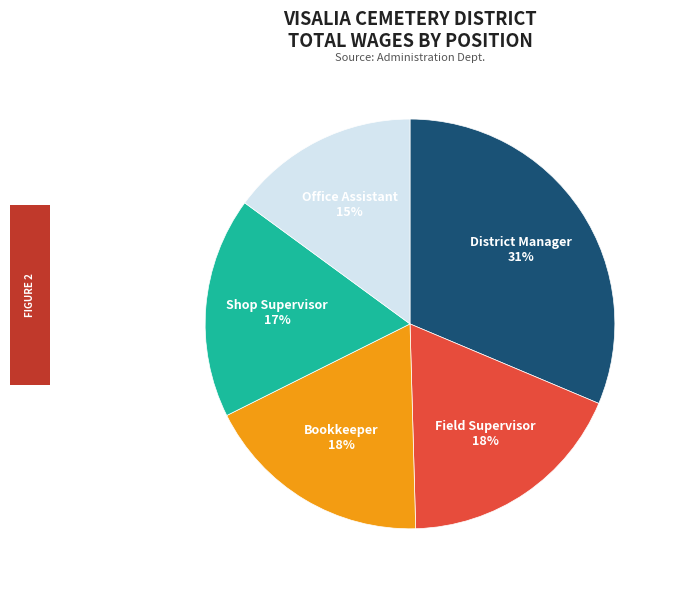

How many segments does this pie chart have?

5